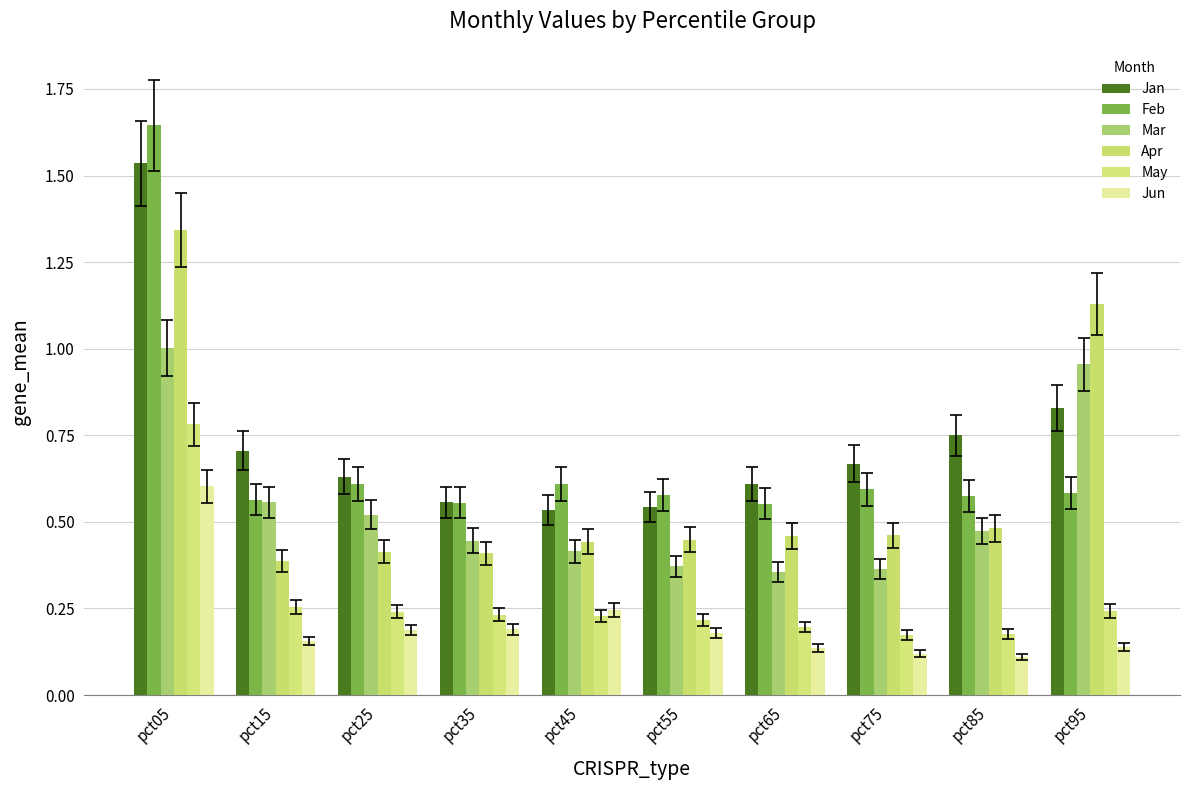

True or false: Feb has a value of 0.9 at pct25.

False